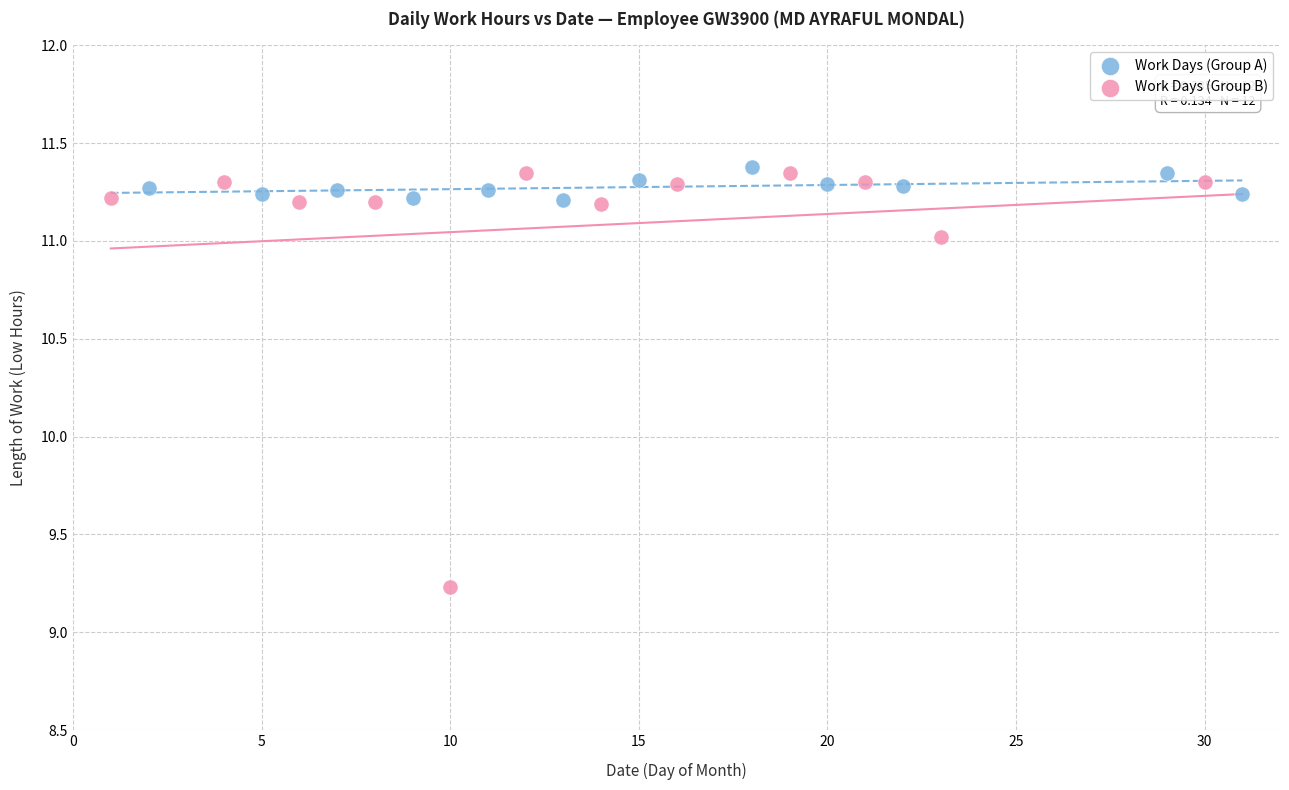

Which series has the largest Y range (max minus min)?

Work Days (Group B)